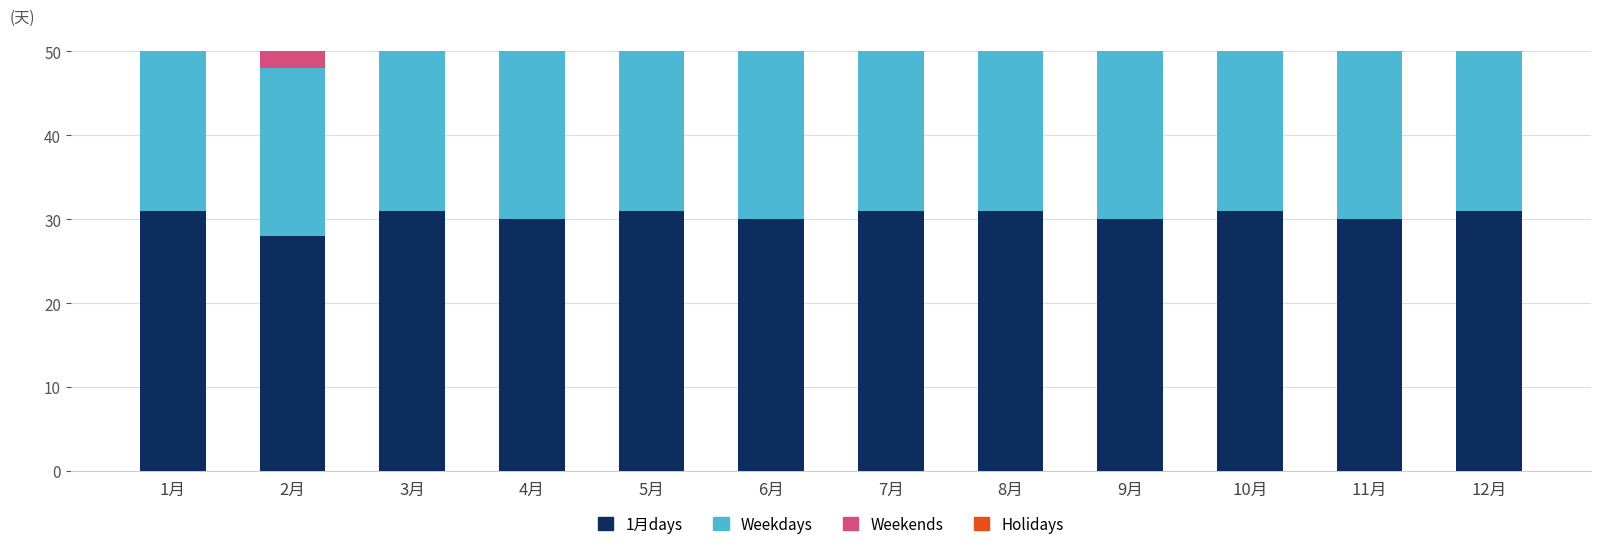

What is the difference between the Weekdays values at 2月 and 4月?

2